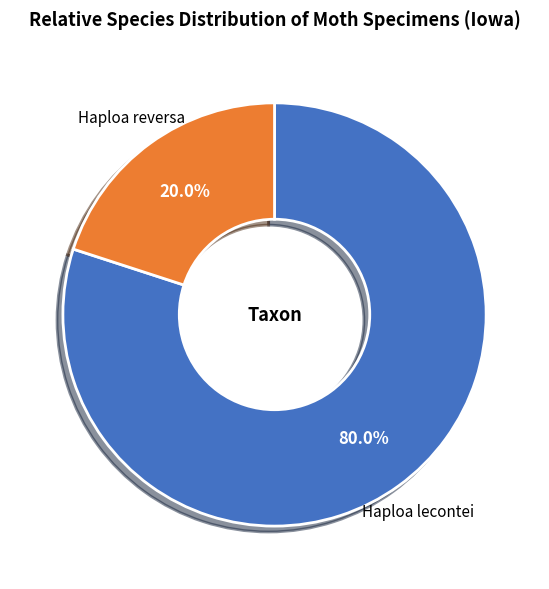

To the nearest percent, what is the average slice percentage?

50%